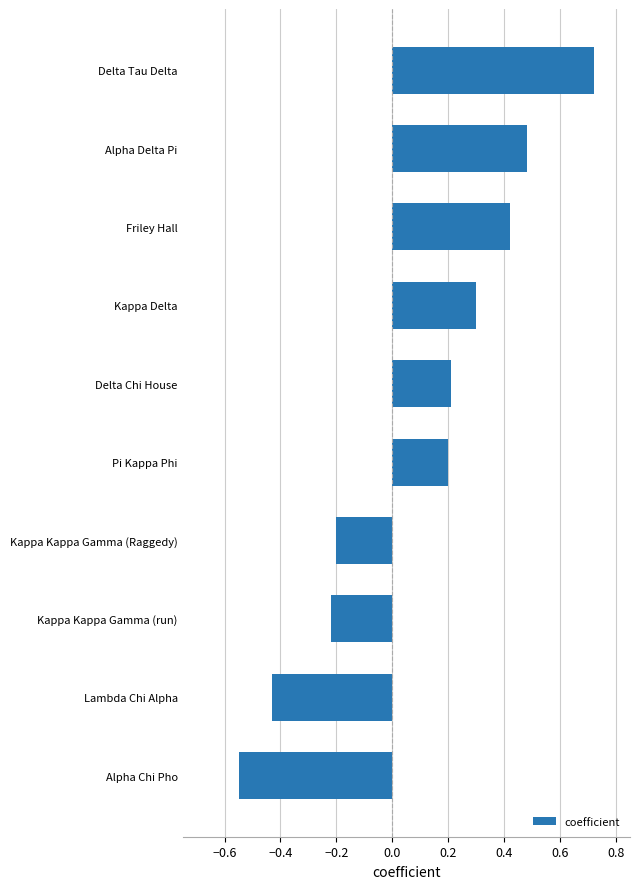

Count the values in the range 0 to 1.

6